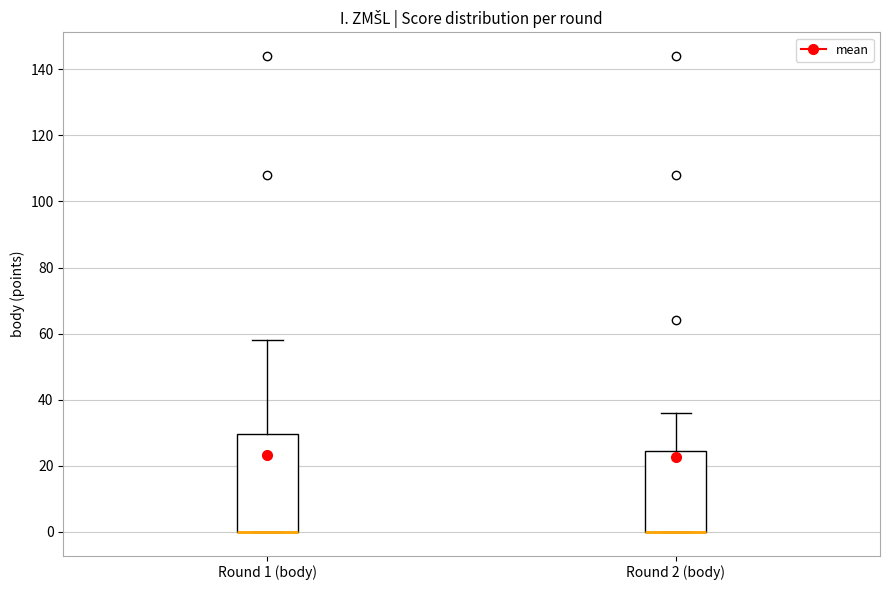

Where does the upper whisker of the box for Round 2 (body) end on the y-axis? The values are not printed on the chart, so give them approximately, as read against the axis.

36